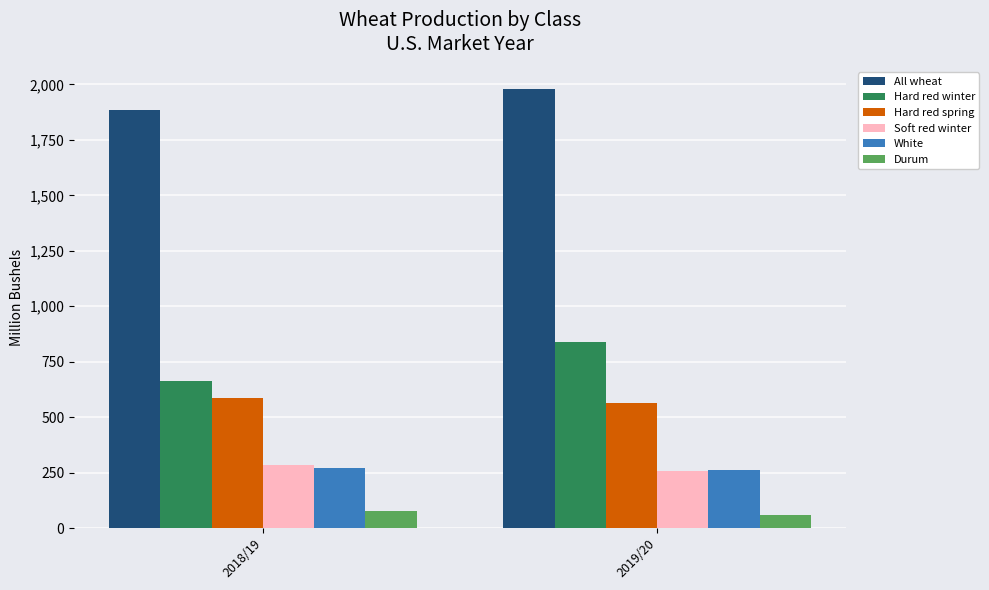

How many bars are there in each group?

6